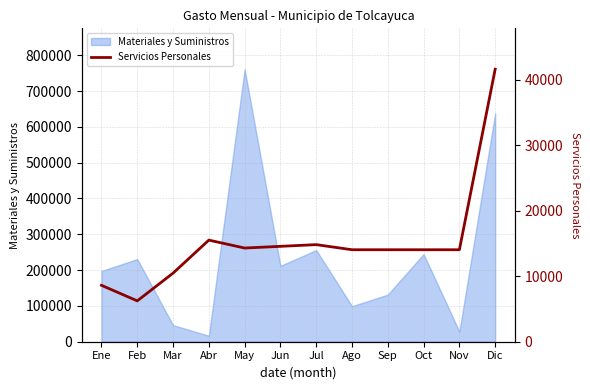

What value does the Materiales y Suministros series have at Jul?

255895.2